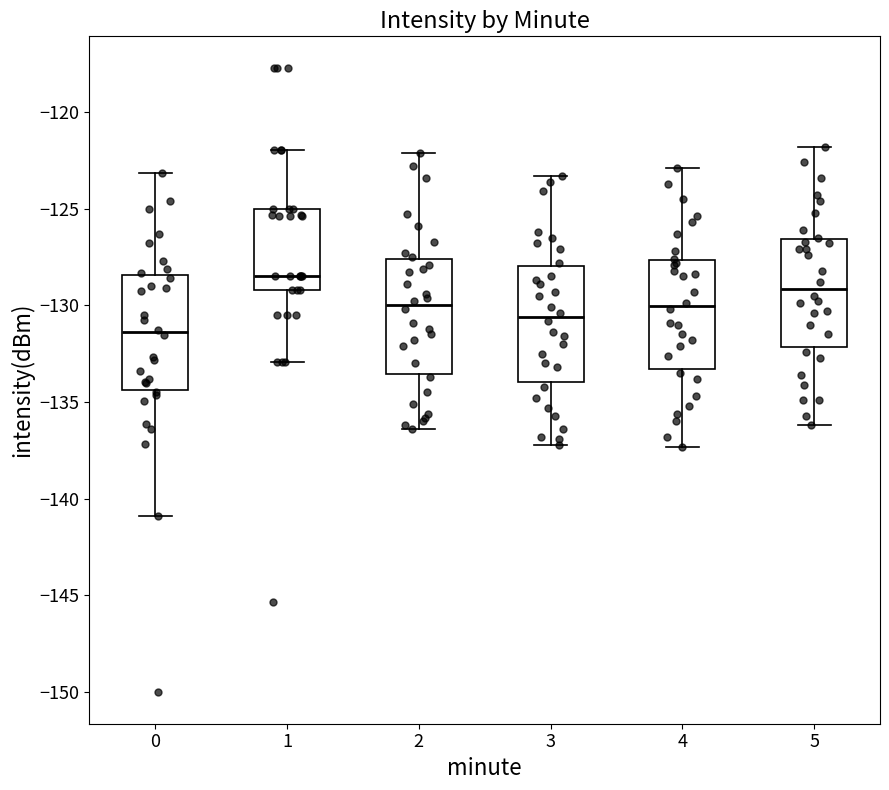

Which box's median line is the highest?

1